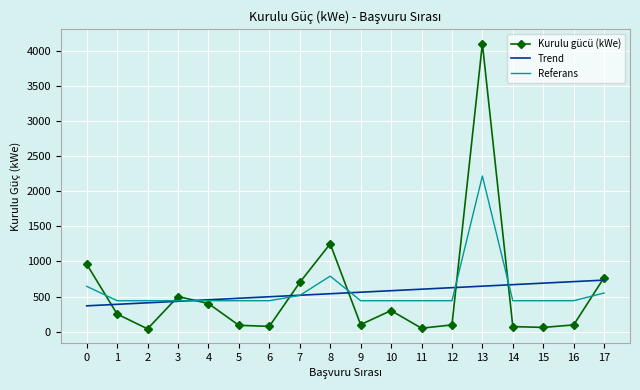

Which series changed the most between 2 and 13?

Kurulu gücü (kWe)